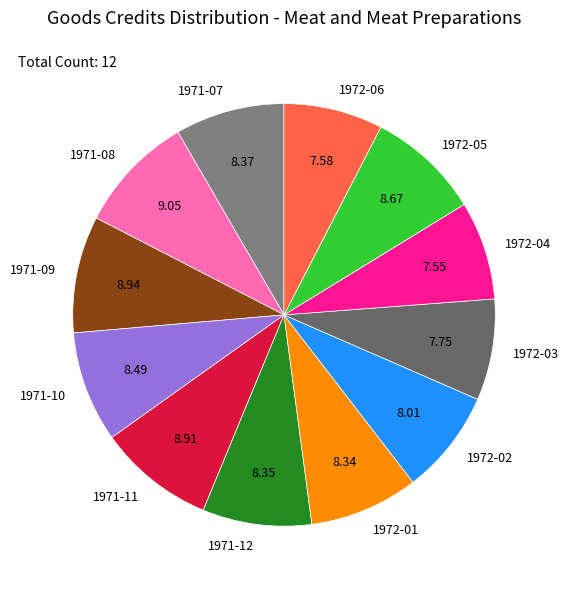

Do 1972-04 and 1971-12 together represent more than half of the pie?

No